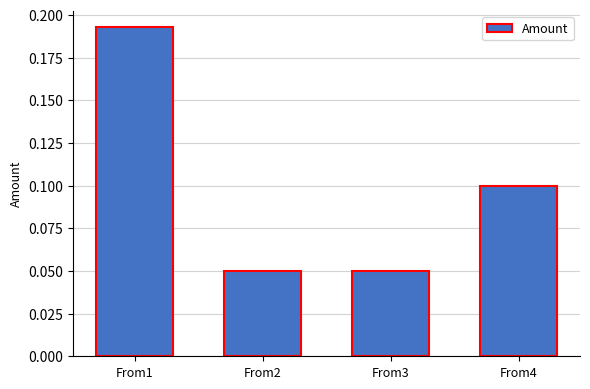

What is the sum of all values?

0.4